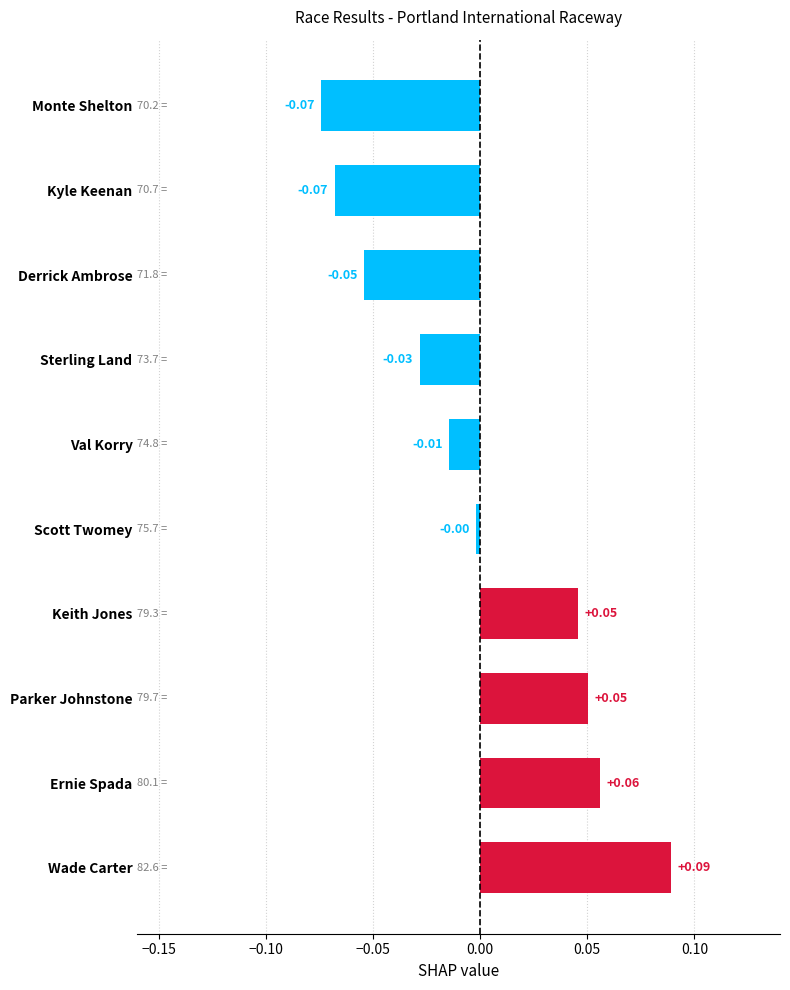

Which has a higher value, Monte Shelton or Derrick Ambrose?

Derrick Ambrose